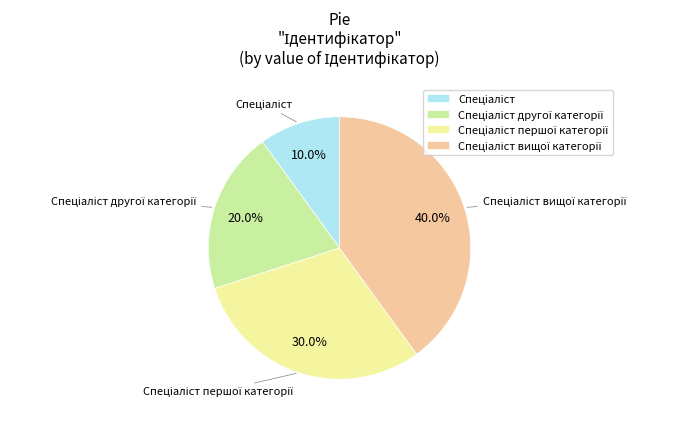

To the nearest percent, what is the average slice percentage?

25%